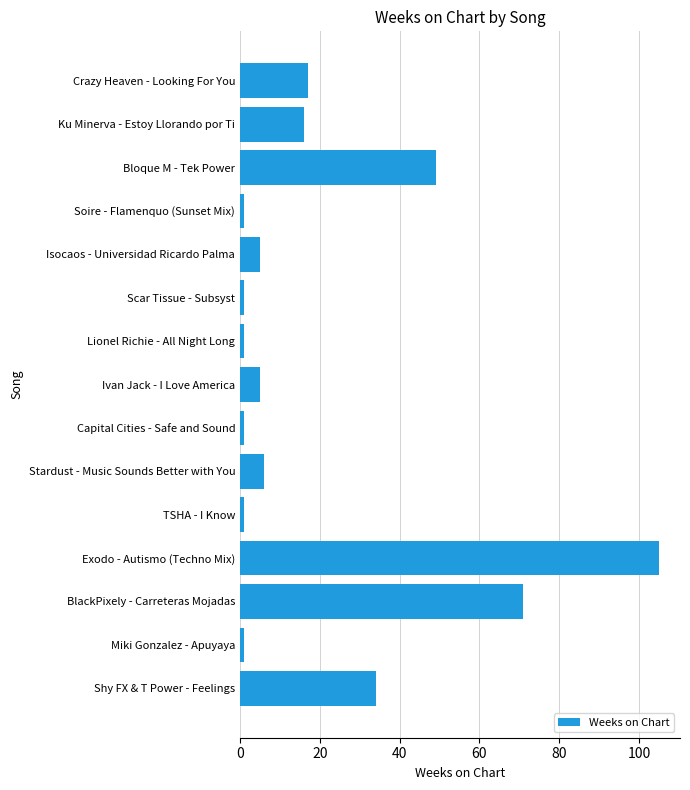

The value at Ku Minerva - Estoy Llorando por Ti is 16. True or false?

True